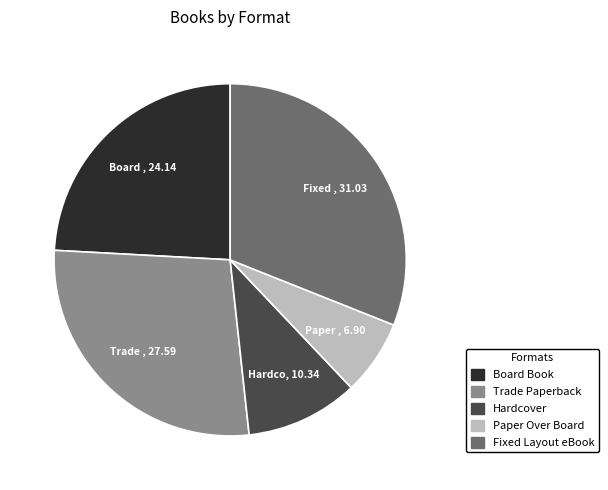

What is the ratio of the value at Fixed Layout eBook to the value at Hardcover?

3.0